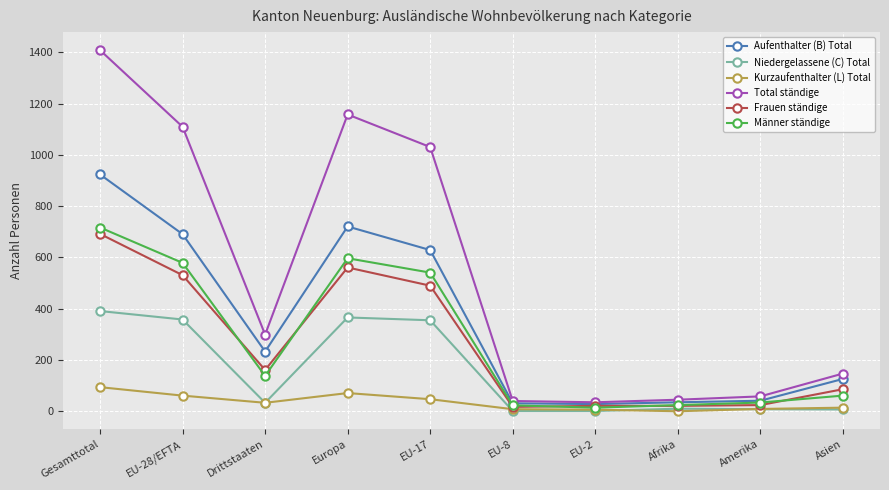

At how many categories does at least one series exceed 352?

4